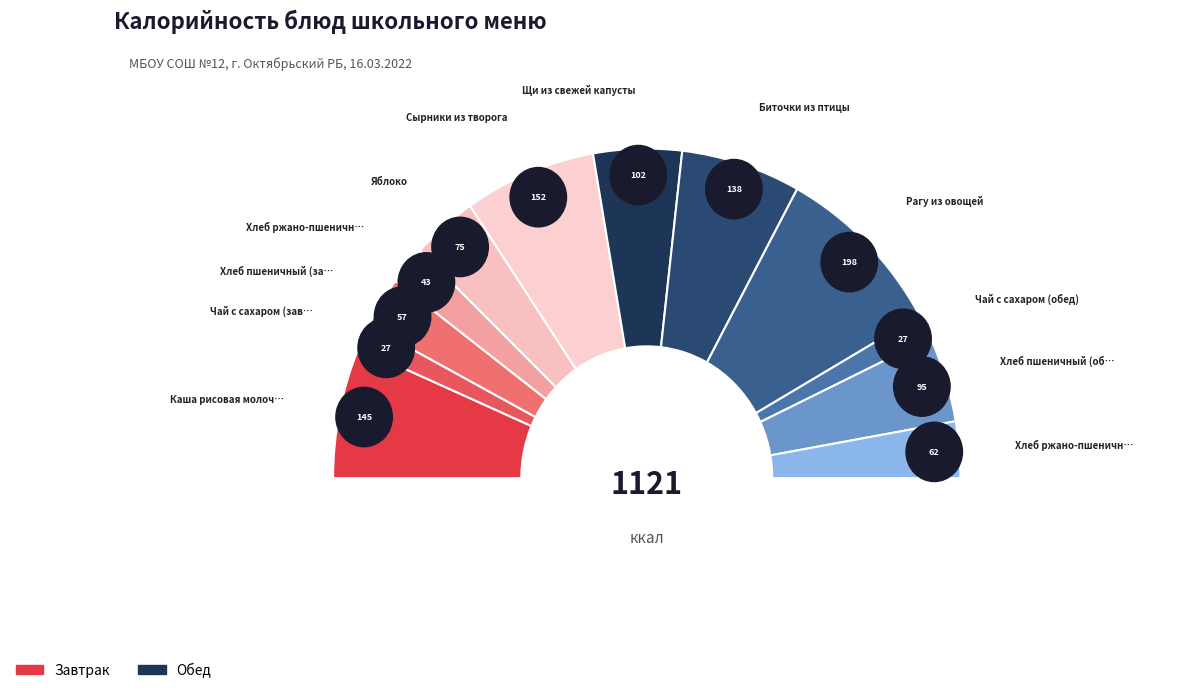

Rank the categories by value from highest to lowest.

Рагу из овощей, Сырники из творога, Каша рисовая молочная, Биточки из птицы, Щи из свежей капусты, Хлеб пшеничный (обед), Яблоко, Хлеб ржано-пшеничный (обед), Хлеб пшеничный (завтрак), Хлеб ржано-пшеничный (завтрак), Чай с сахаром (завтрак), Чай с сахаром (обед)